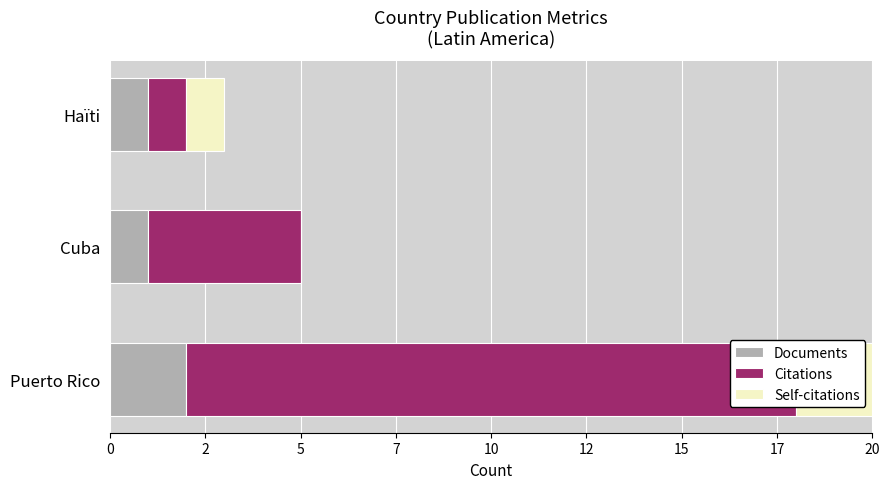

What is the value of the Self-citations bar at the 3rd from the left?

1